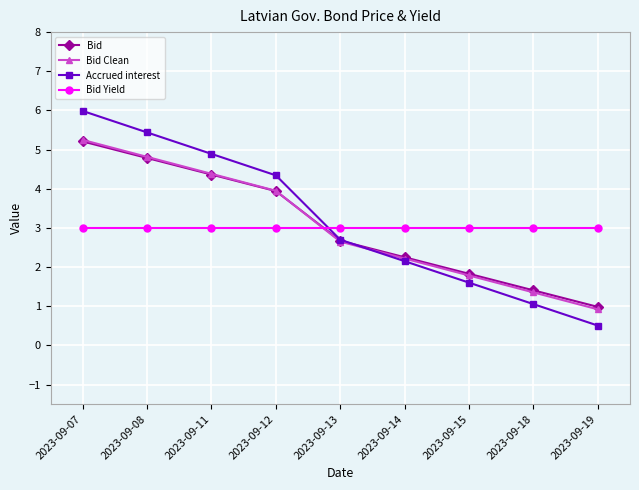

What is the difference between the Bid Clean values at 2023-09-15 and 2023-09-08?

3.0